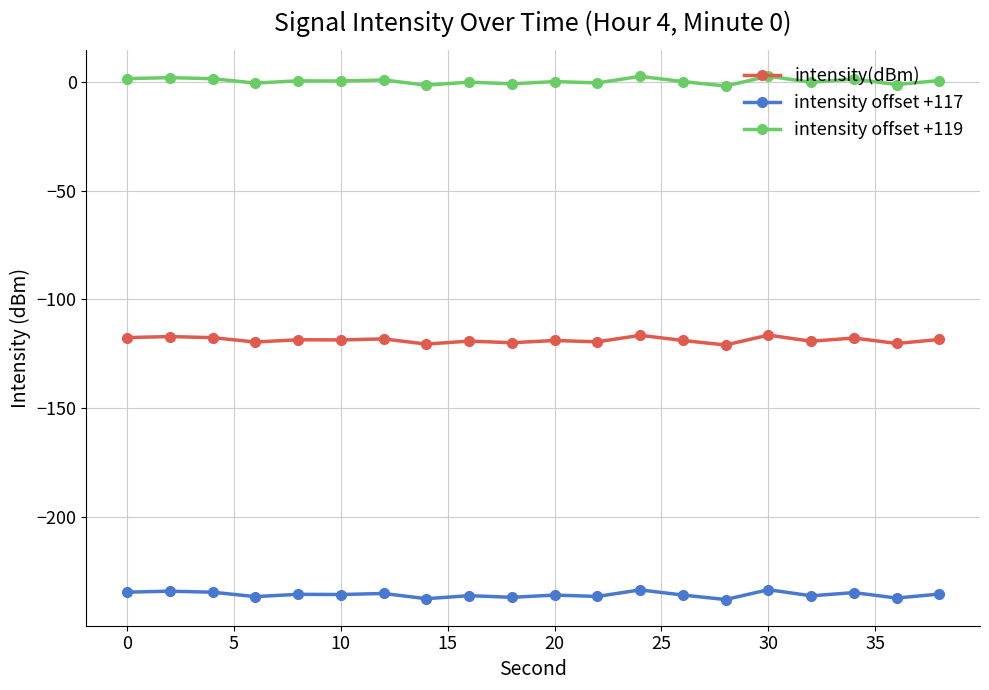

How many categories are shown in the chart?

20